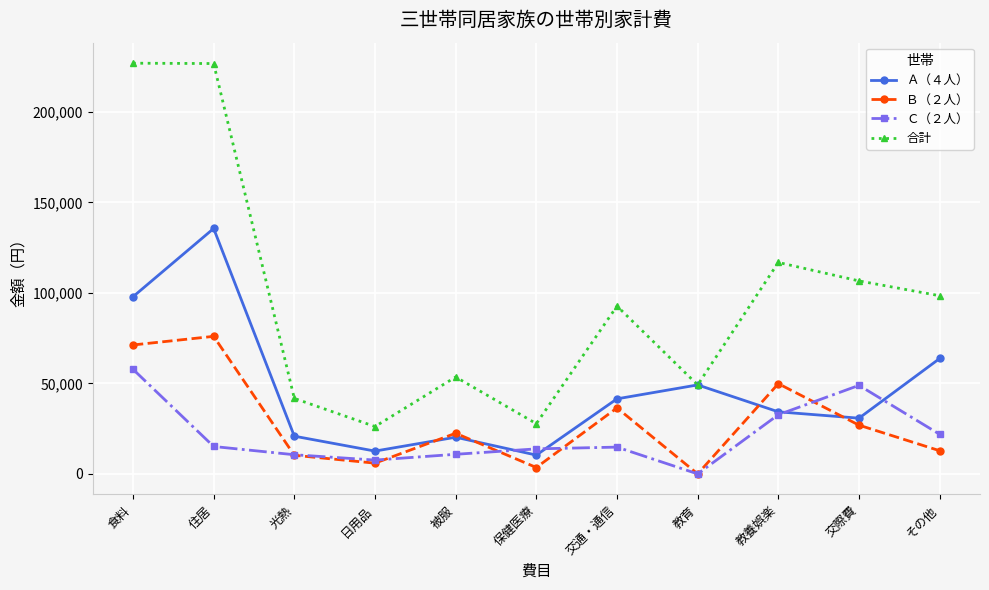

What is the label of the 9th point from the right?

光熱